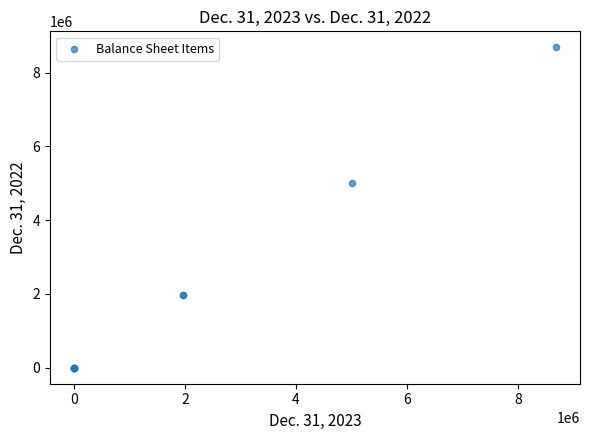

What Y value in the scatter plot is closest to 4342000?

5000000.0